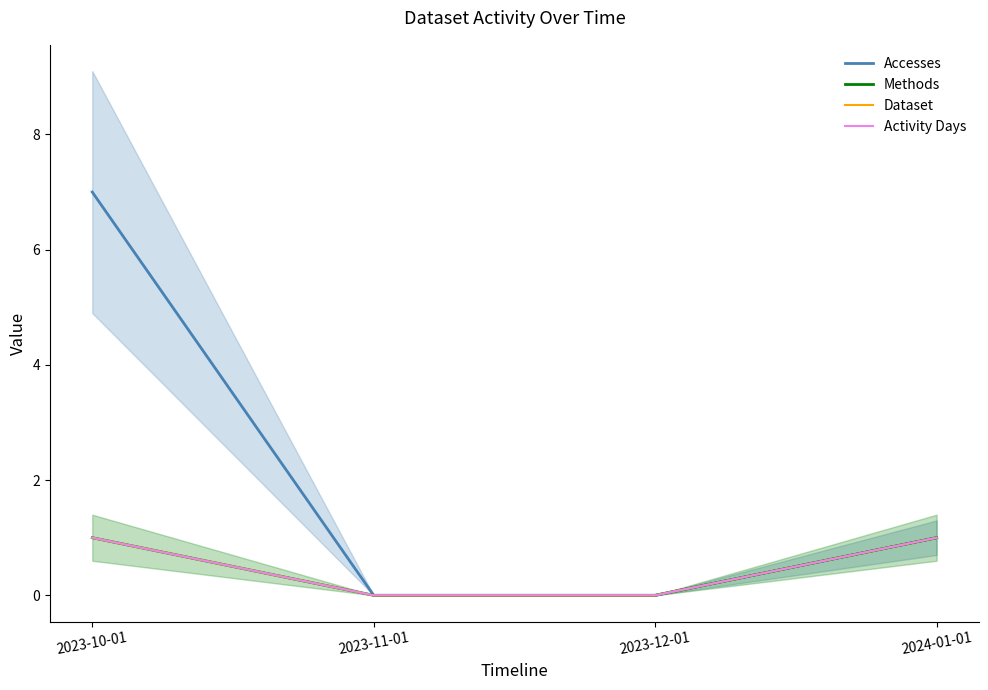

Rank the series at 2024-01-01 from highest to lowest value.

Accesses, Methods, Dataset, Activity Days